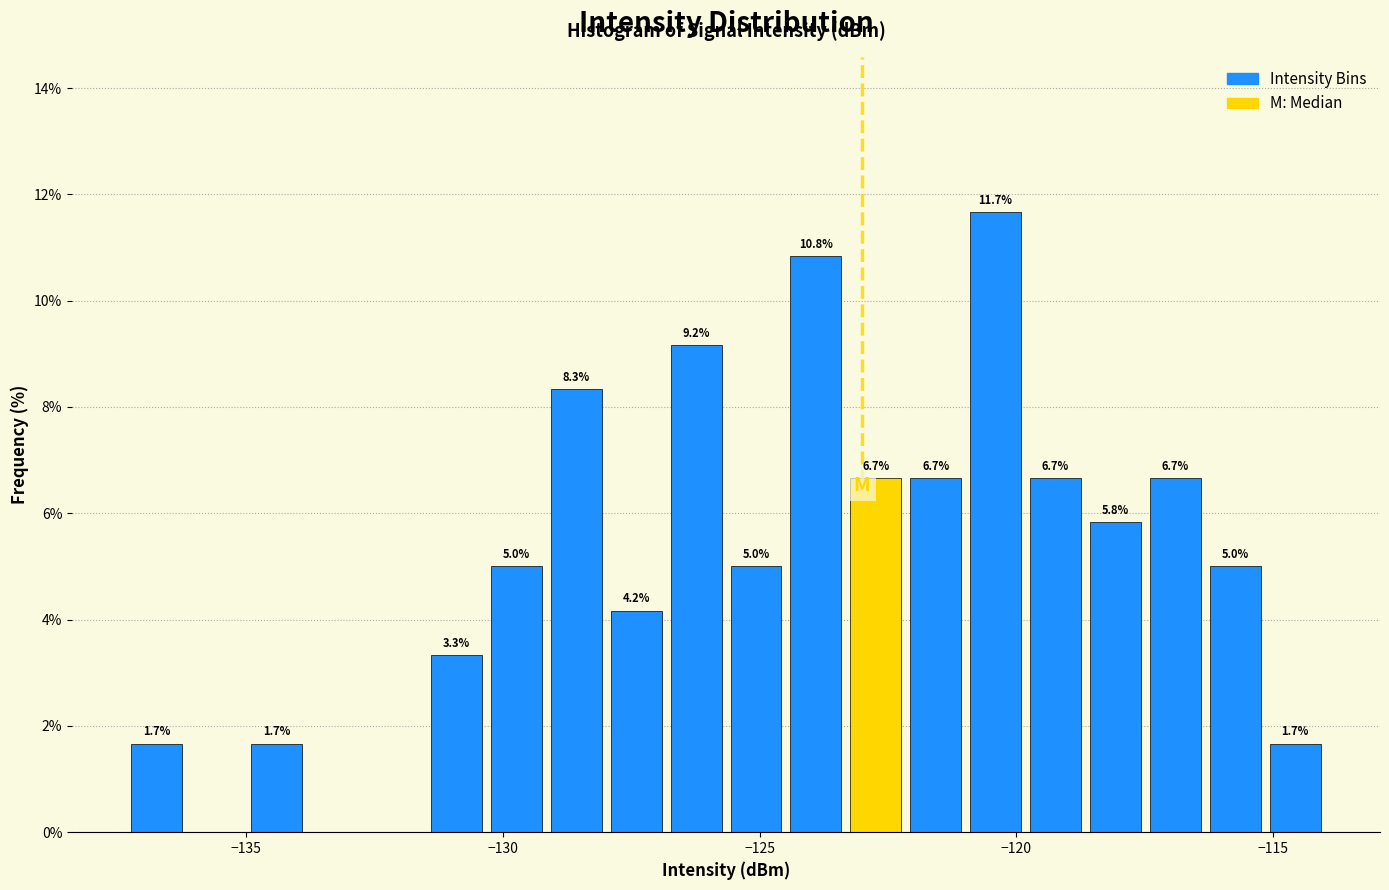

Read against the x-axis, roughly where is the centre of the tallest bar?

-120.5